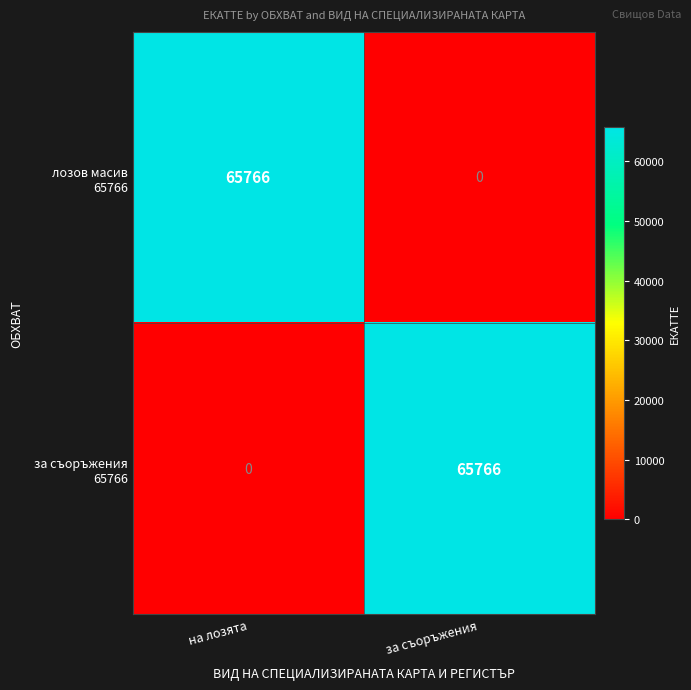

What is the maximum value shown in the chart?

65766